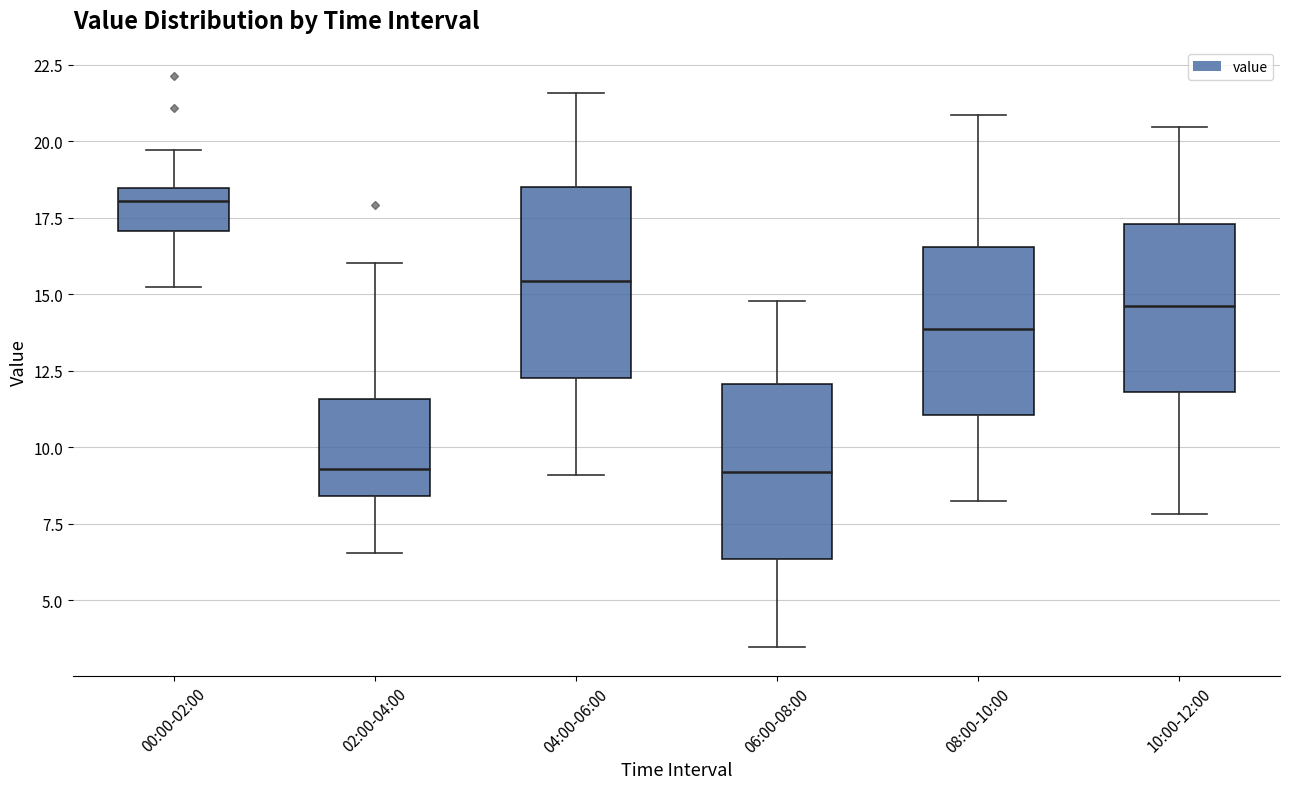

Reading left to right, read every box against the y-axis: the position of its median line, the range the box covers, and the ends of its whiskers. The values are not printed on the chart, so give them approximately, as read against the axis.

00:00-02:00: median 18.0, box 17.0 to 18.5, whiskers 15.0 to 19.5
02:00-04:00: median 9.5, box 8.5 to 11.5, whiskers 6.5 to 16.0
04:00-06:00: median 15.5, box 12.5 to 18.5, whiskers 9.0 to 21.5
06:00-08:00: median 9.0, box 6.5 to 12.0, whiskers 3.5 to 15.0
08:00-10:00: median 14.0, box 11.0 to 16.5, whiskers 8.0 to 21.0
10:00-12:00: median 14.5, box 12.0 to 17.5, whiskers 8.0 to 20.5